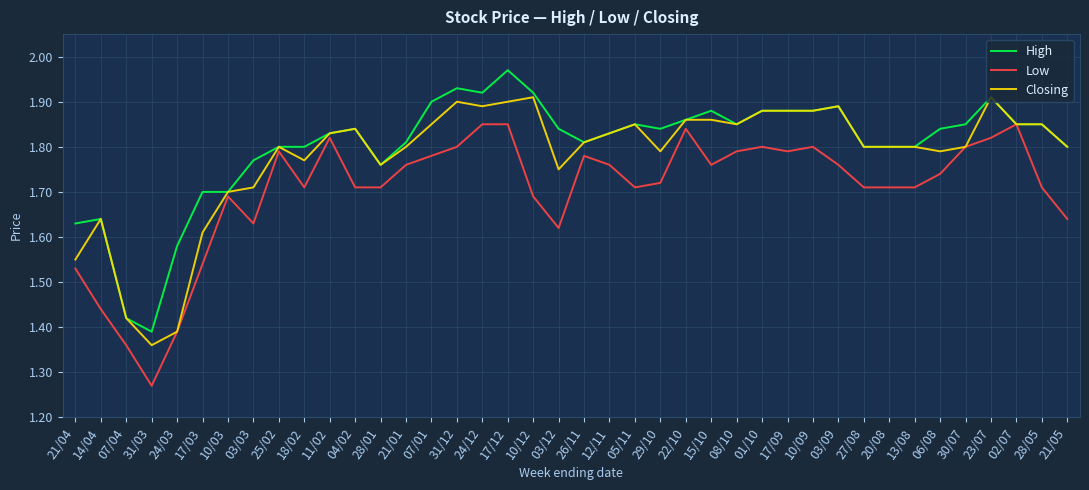

At which label does Closing reach its minimum?

31/03